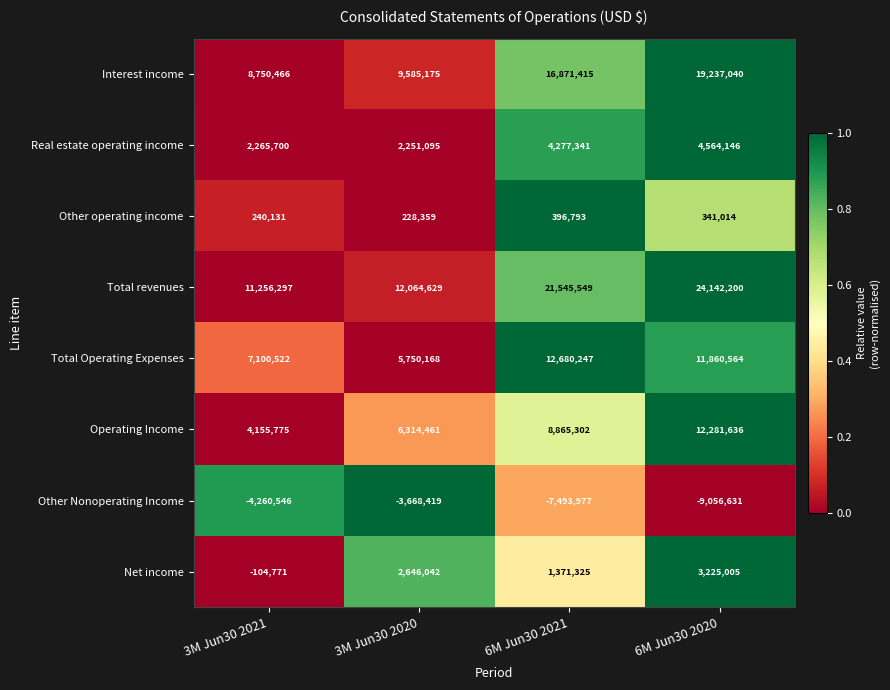

What is the sum of all Interest income values?

54444096